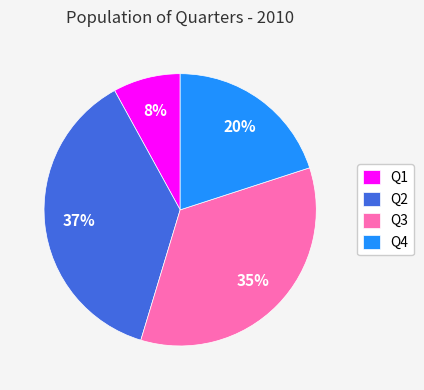

Which slice is the smallest?

Q1